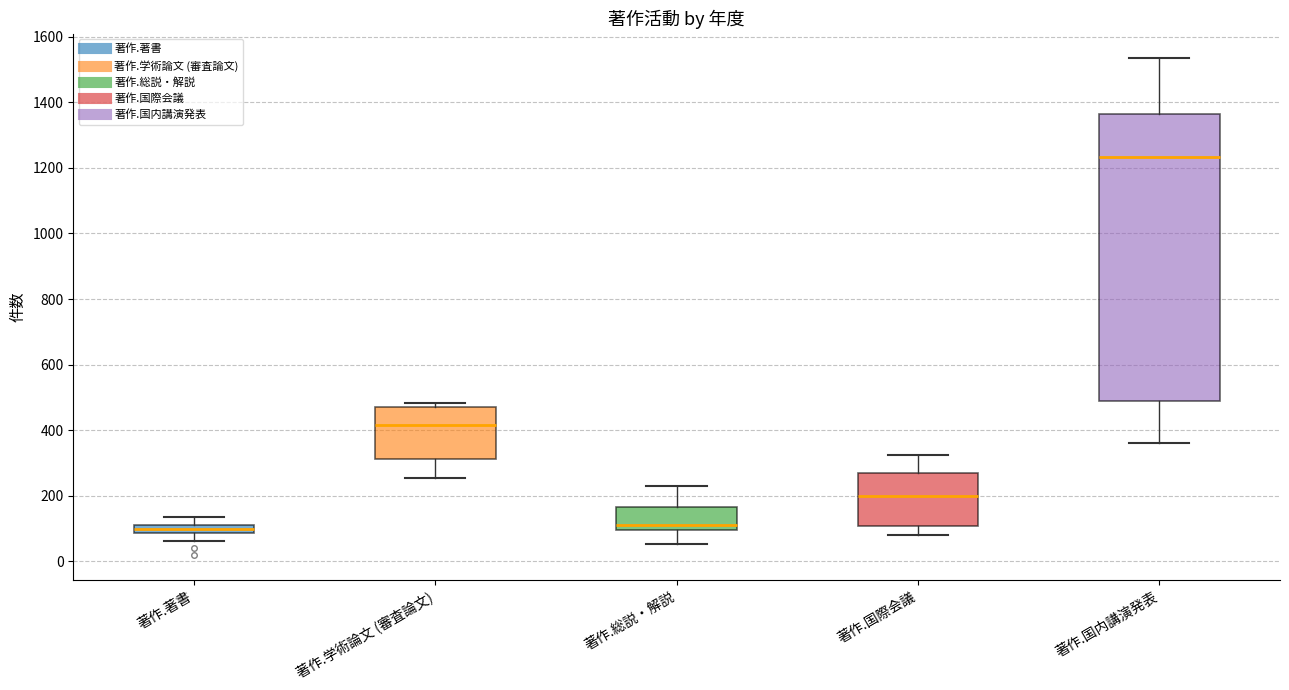

Where is the lower edge of the box for 著作.総説・解説 on the y-axis? The values are not printed on the chart, so give them approximately, as read against the axis.

100